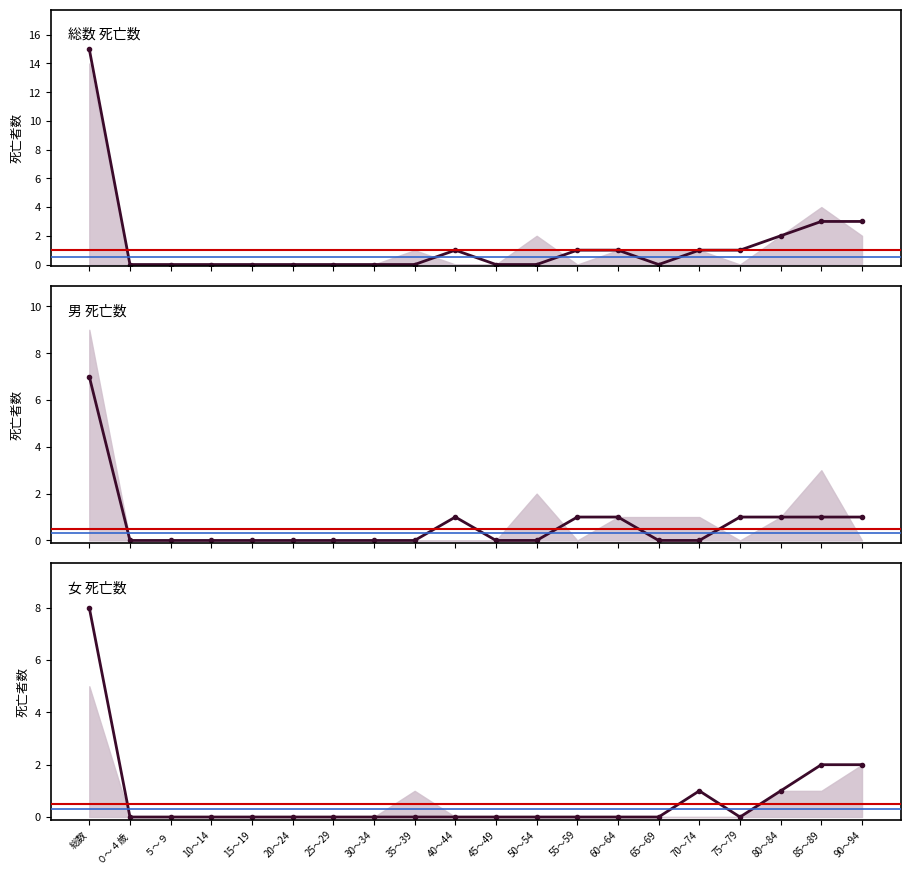

What is the maximum value shown in the chart?

15